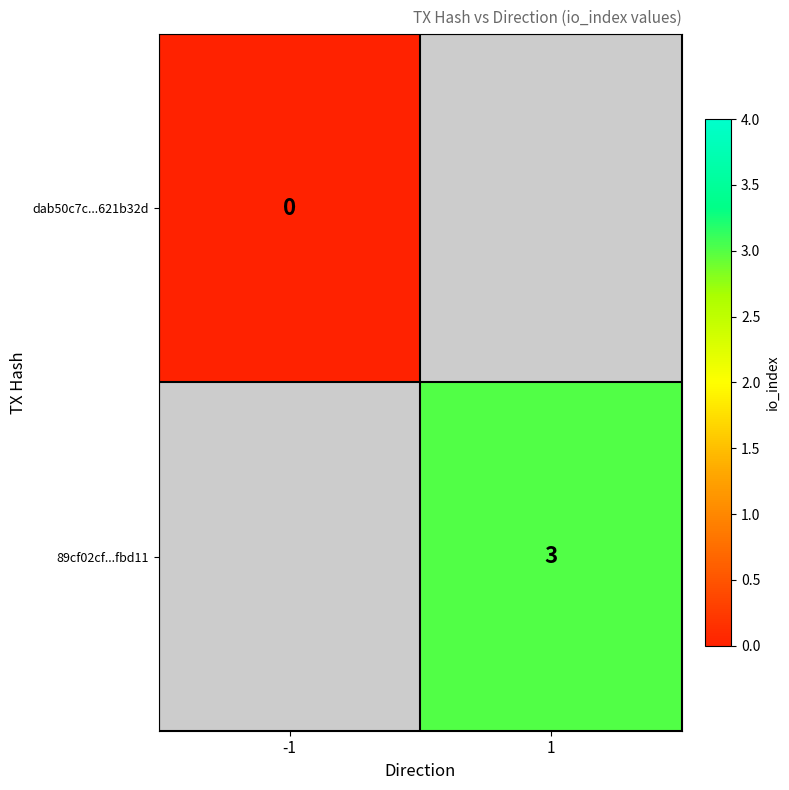

Is the value of dab50c7c...621b32d at -1 greater than the value of 89cf02cf...fbd11 at 1?

No